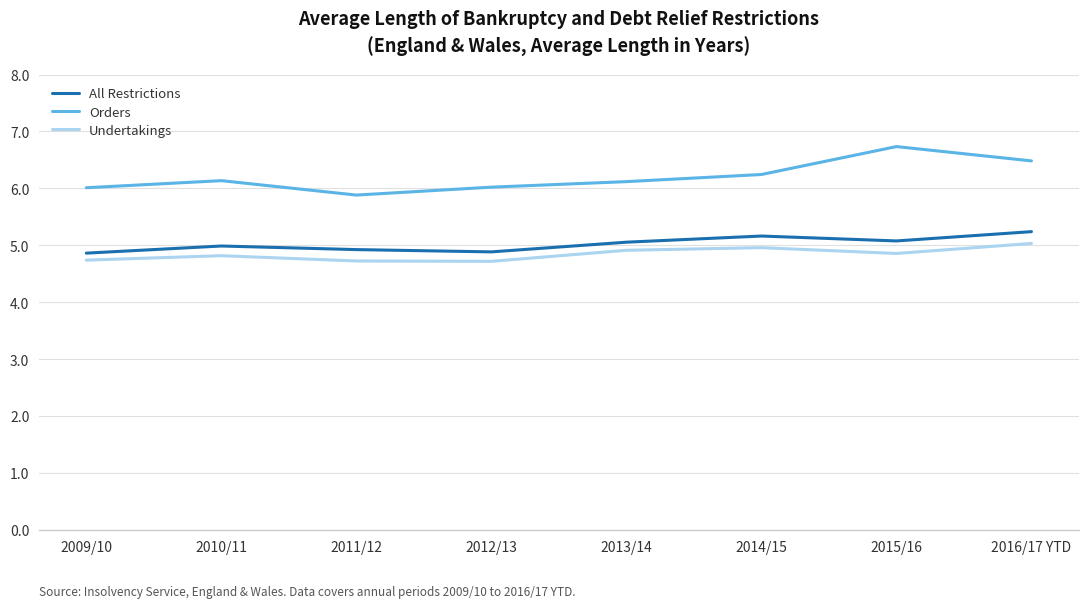

What is the minimum value shown in the chart?

4.7